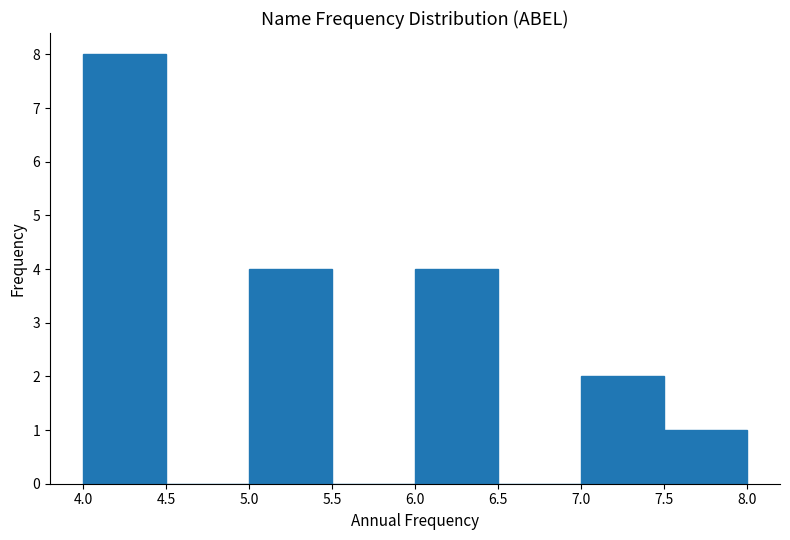

How tall is the bar that spans 7.0 to 7.5 on the x-axis? The values are not printed on the chart, so give them approximately, as read against the axis.

2